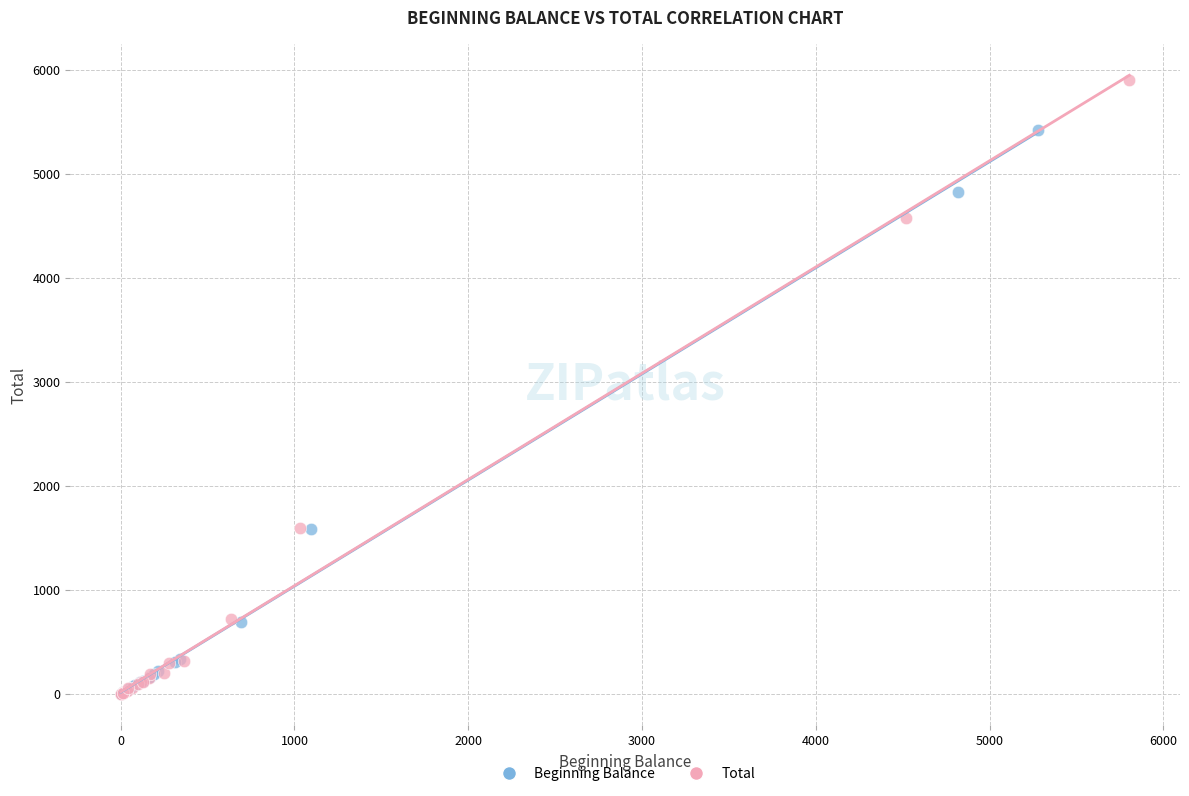

Which series has the largest Y range (max minus min)?

Total